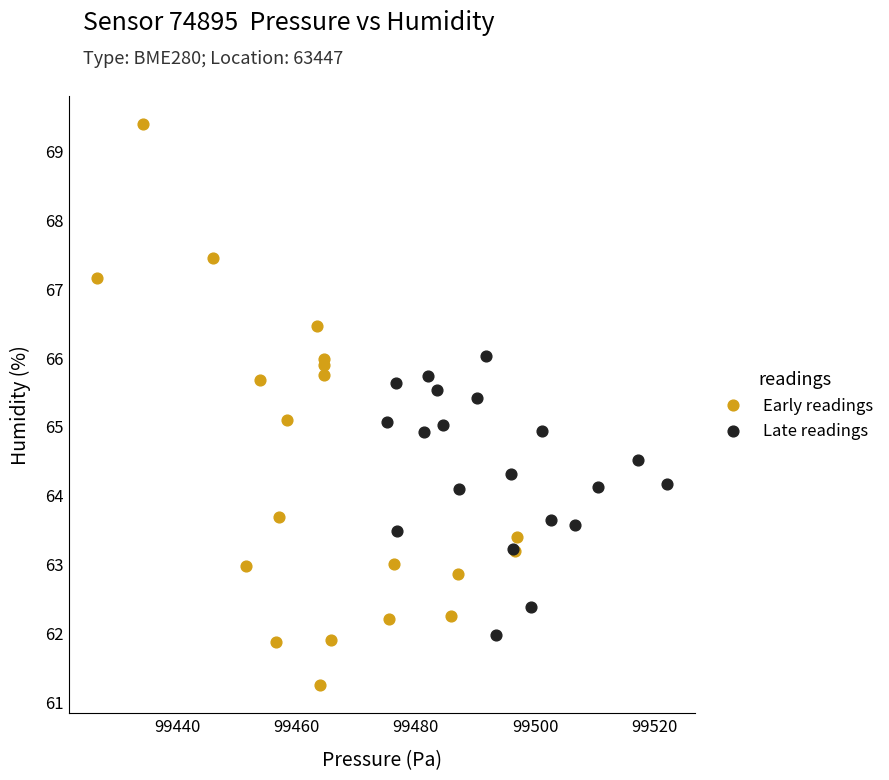

Which series has the largest Y range (max minus min)?

Early readings